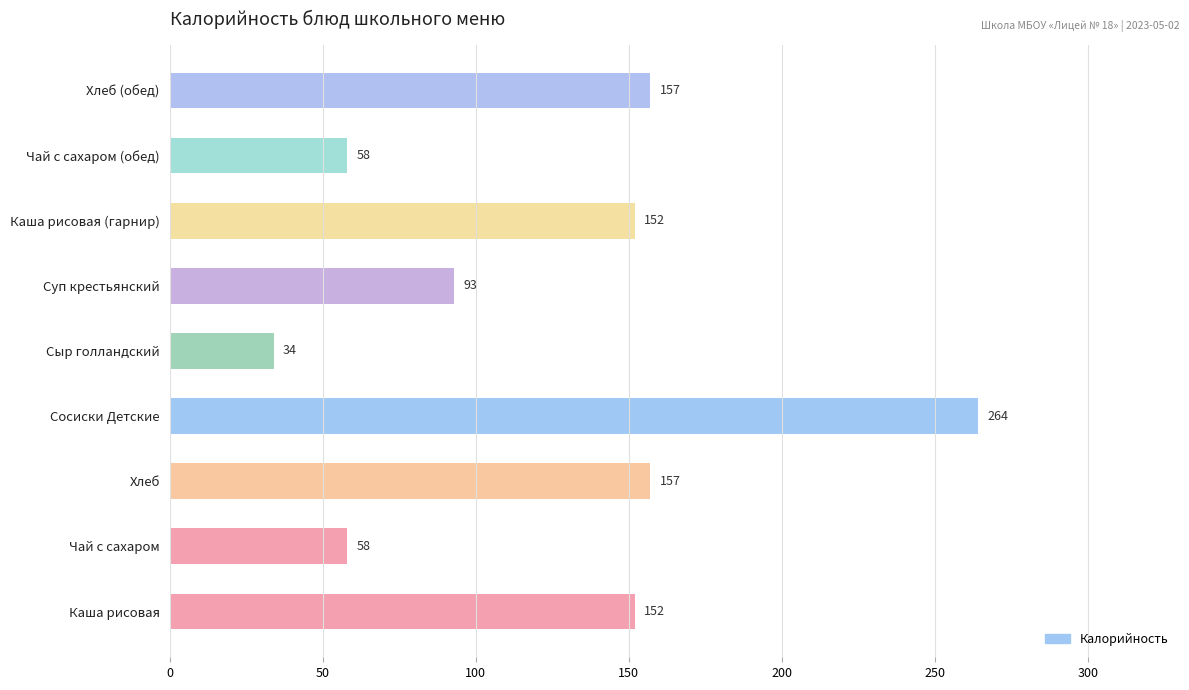

What is the difference between the maximum and minimum values?

230